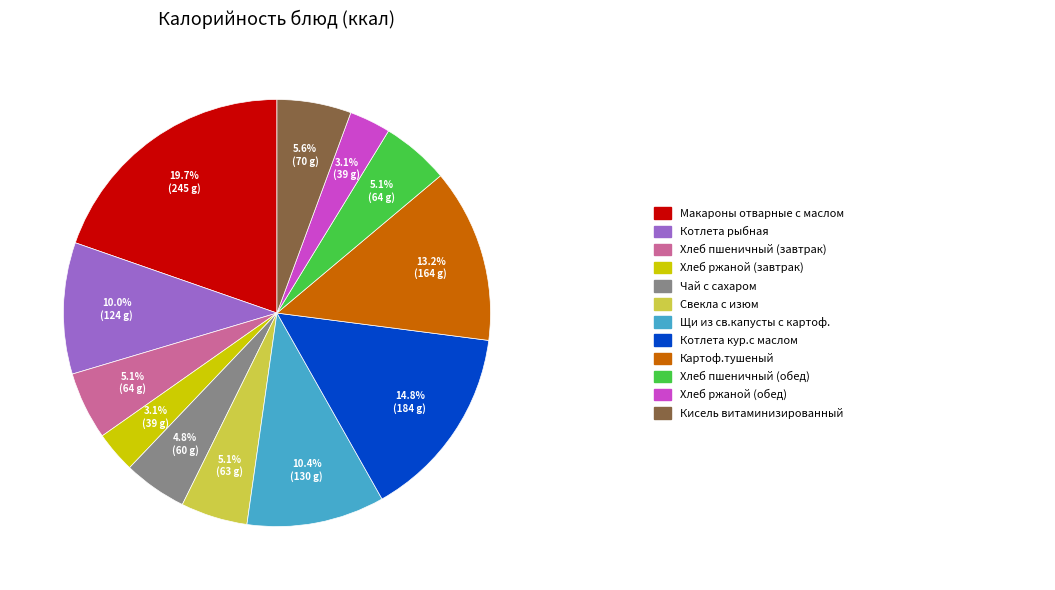

Does any single category account for the majority?

No